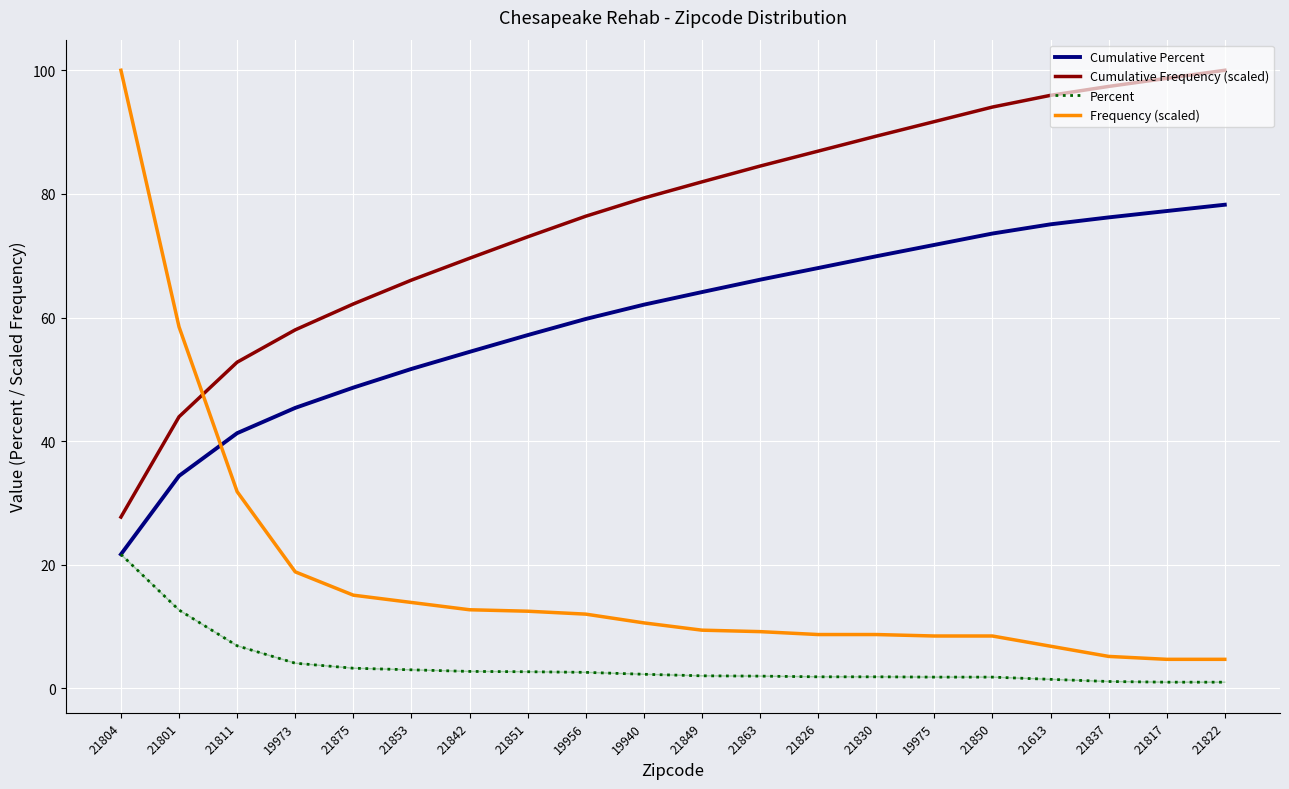

The Percent series shows 20.0 at 21801. True or false?

False